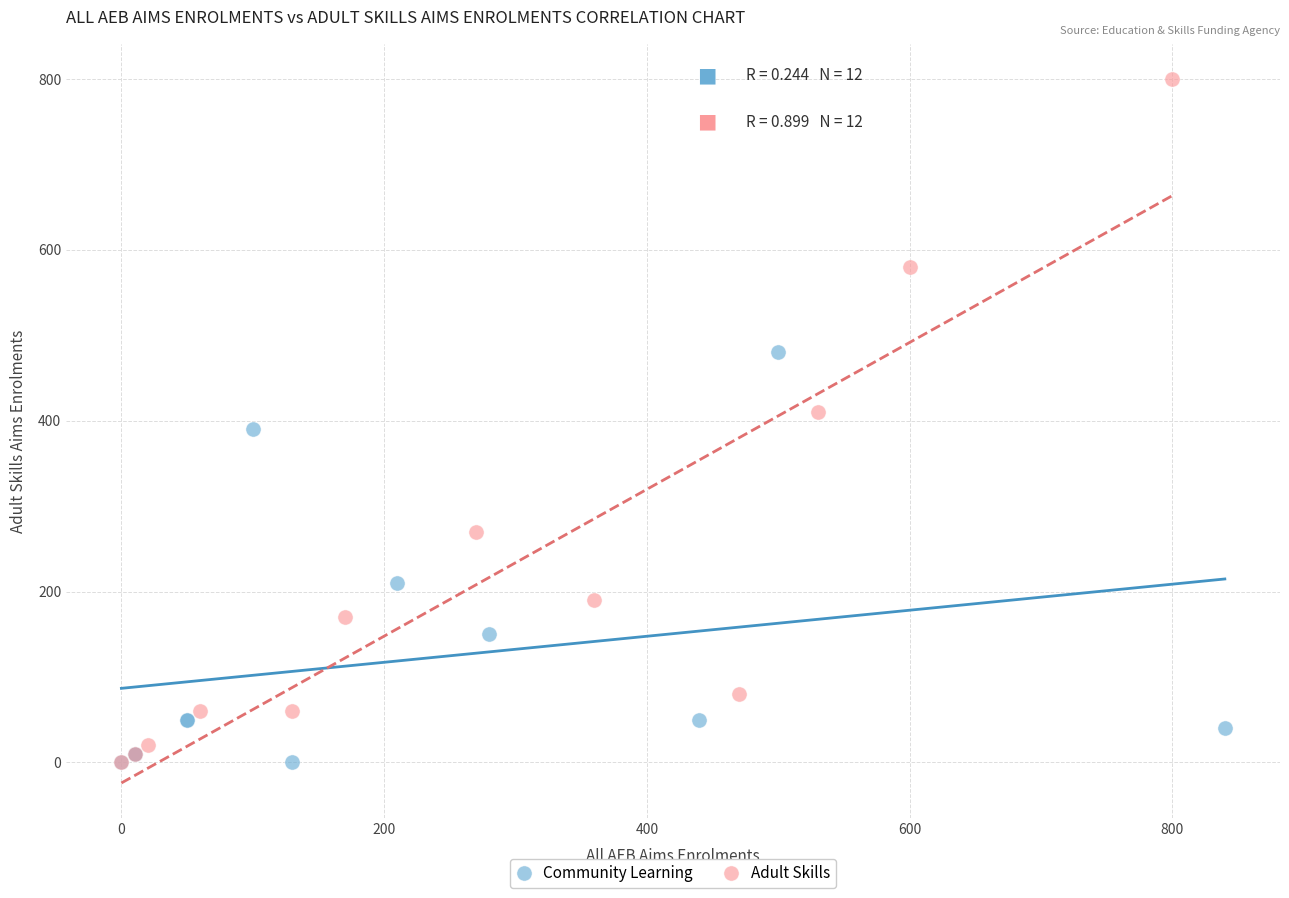

What are all the series names shown in the legend?

Community Learning, Adult Skills